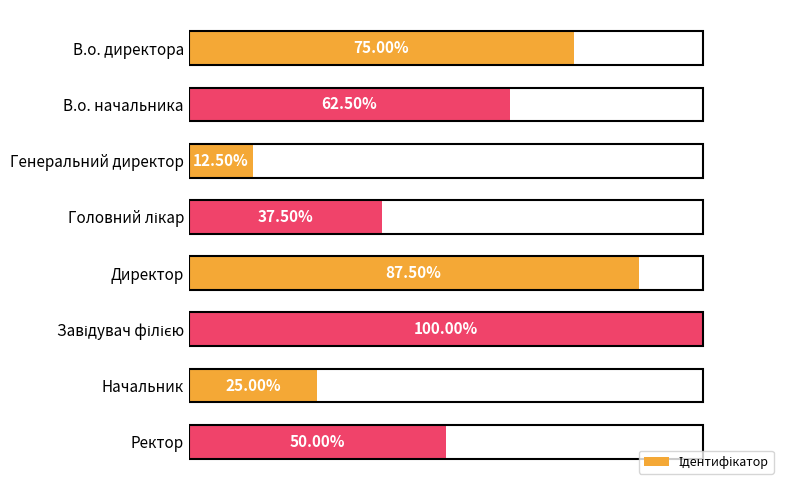

Which label corresponds to the smallest value in the chart?

Генеральний директор